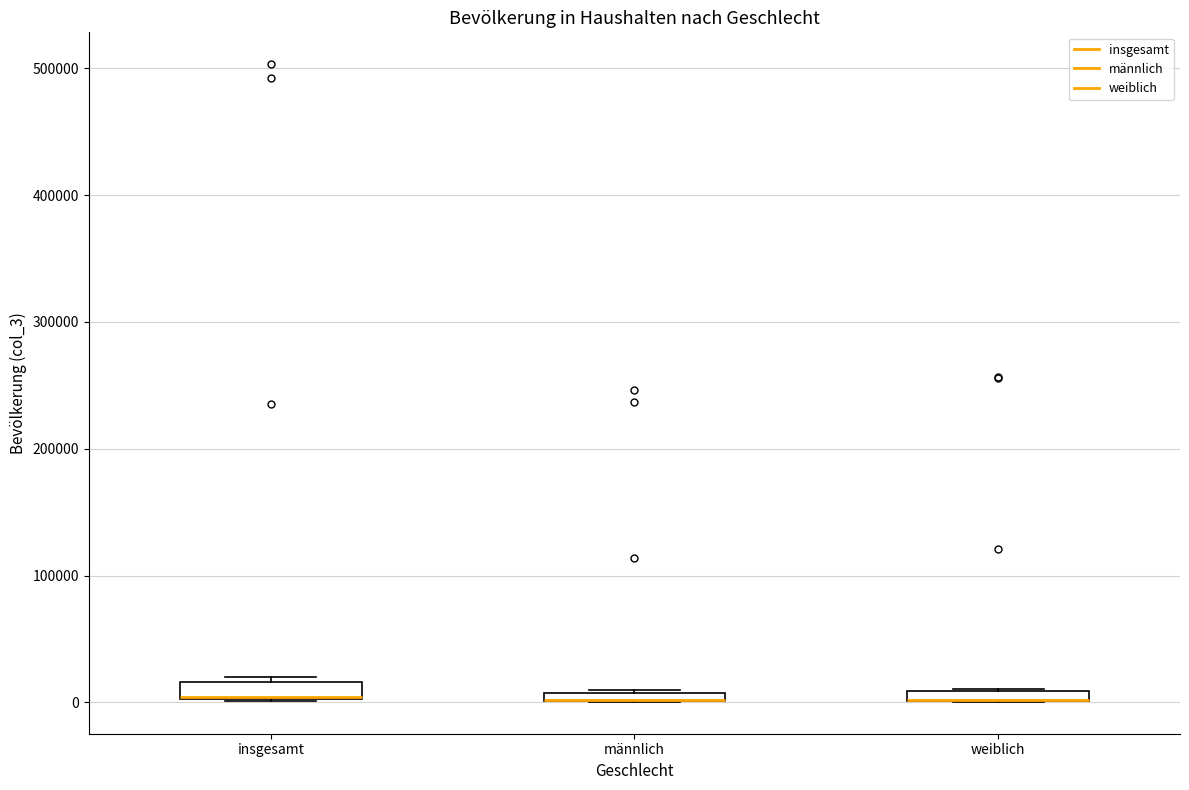

Where is the upper edge of the box for männlich on the y-axis? The values are not printed on the chart, so give them approximately, as read against the axis.

10000